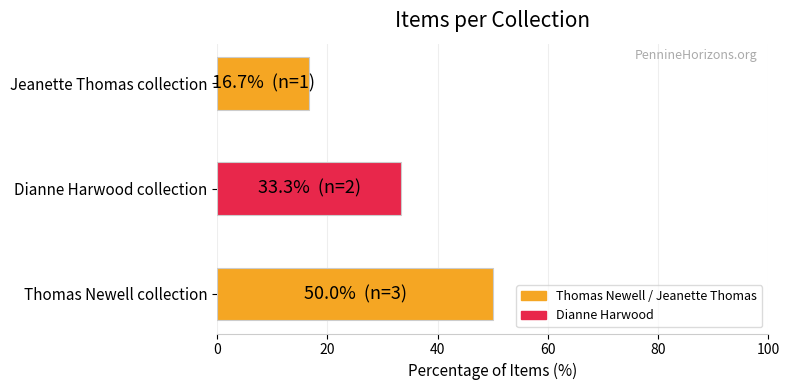

What is the difference between the values at Thomas Newell collection and Jeanette Thomas collection?

33.3